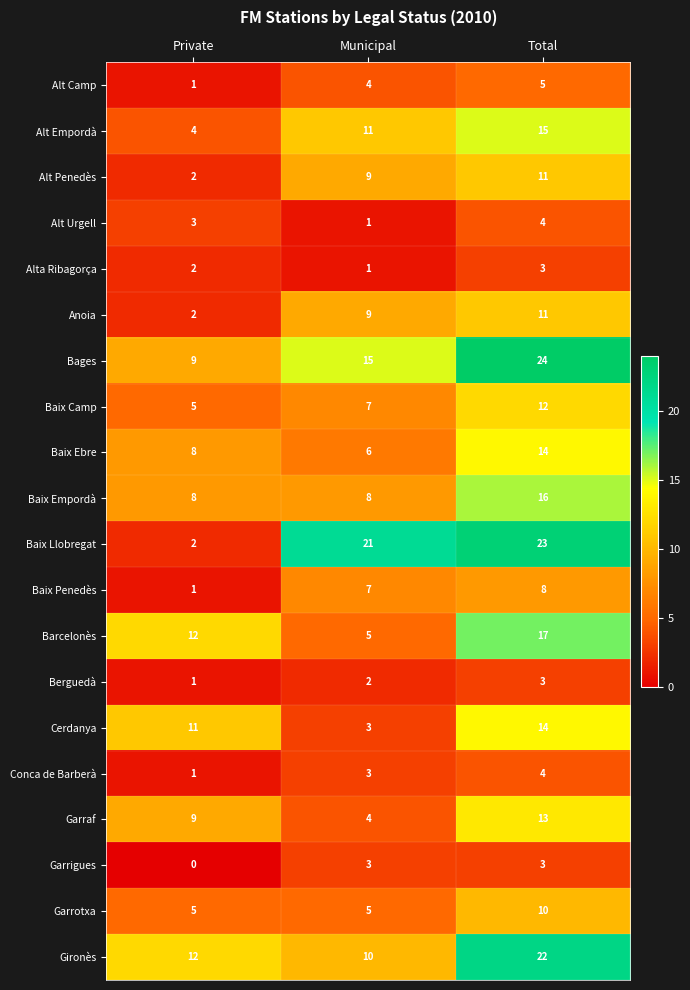

Which series has the largest range (max minus min)?

Baix Llobregat